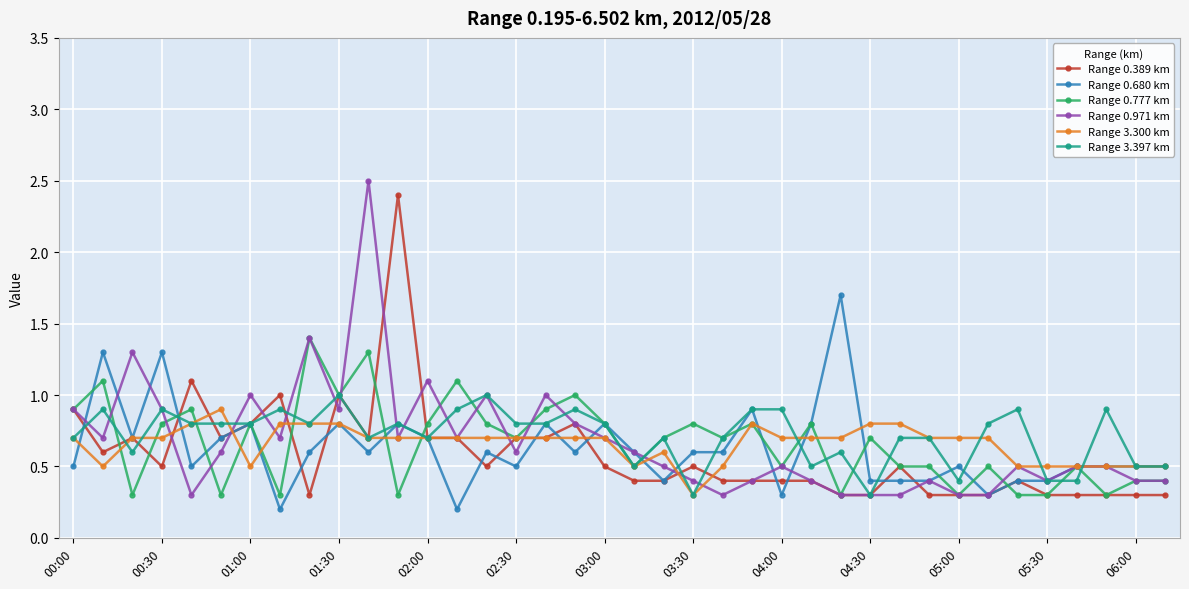

What are all the series names shown in the legend?

Range 0.389 km, Range 0.680 km, Range 0.777 km, Range 0.971 km, Range 3.300 km, Range 3.397 km